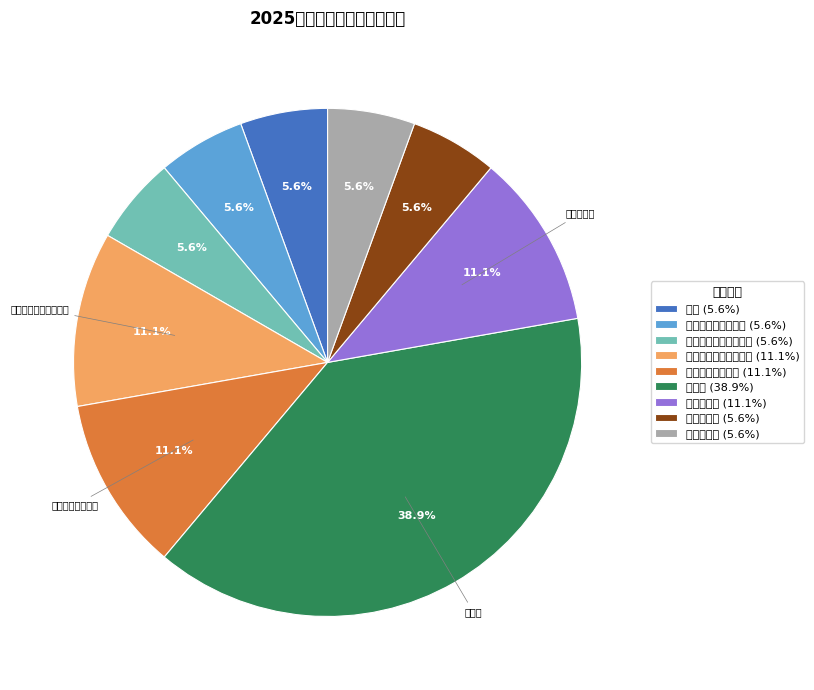

How many segments does this pie chart have?

9